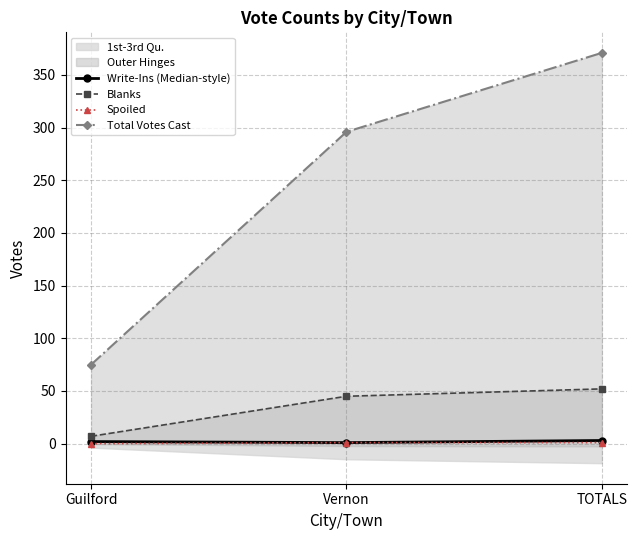

Reading right to left, extract all data points from this chart.

Write-Ins (Median-style): 3	1	2
Blanks: 52	45	7
Spoiled: 1	1	0
Total Votes Cast: 371	296	75